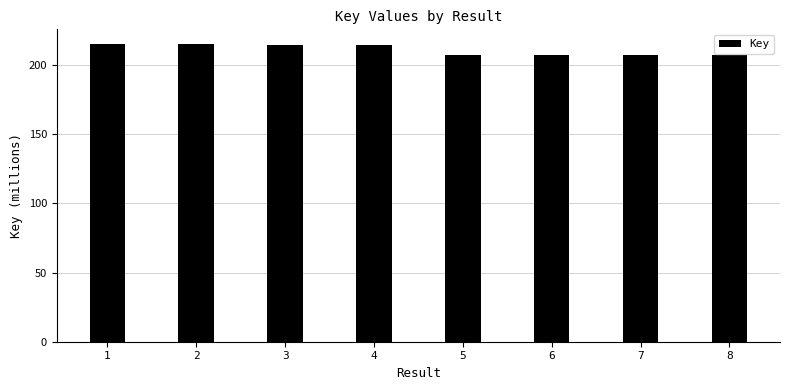

The value at 1 is 215.2. True or false?

True